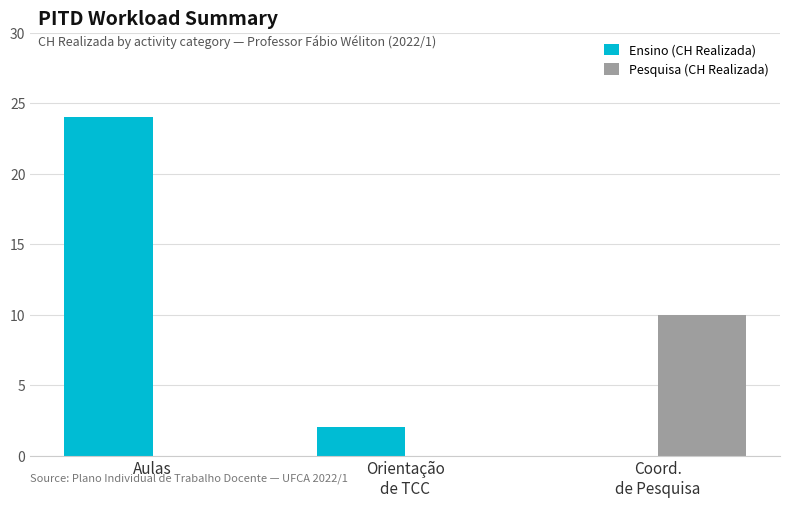

What is the spread (max minus min) of values at Coord.
de Pesquisa?

10